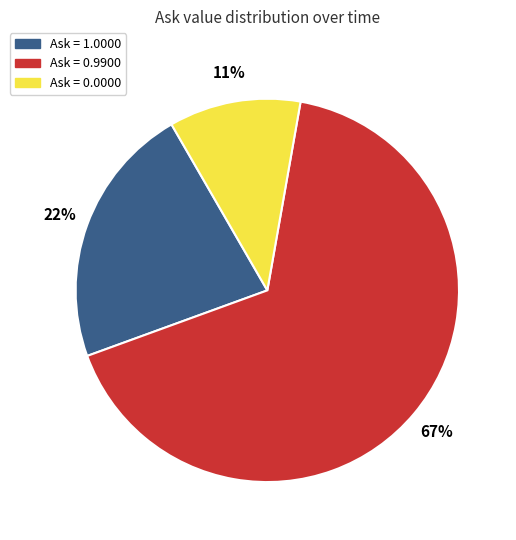

Do Ask = 1.0000 and Ask = 0.9900 together represent more than half of the pie?

Yes